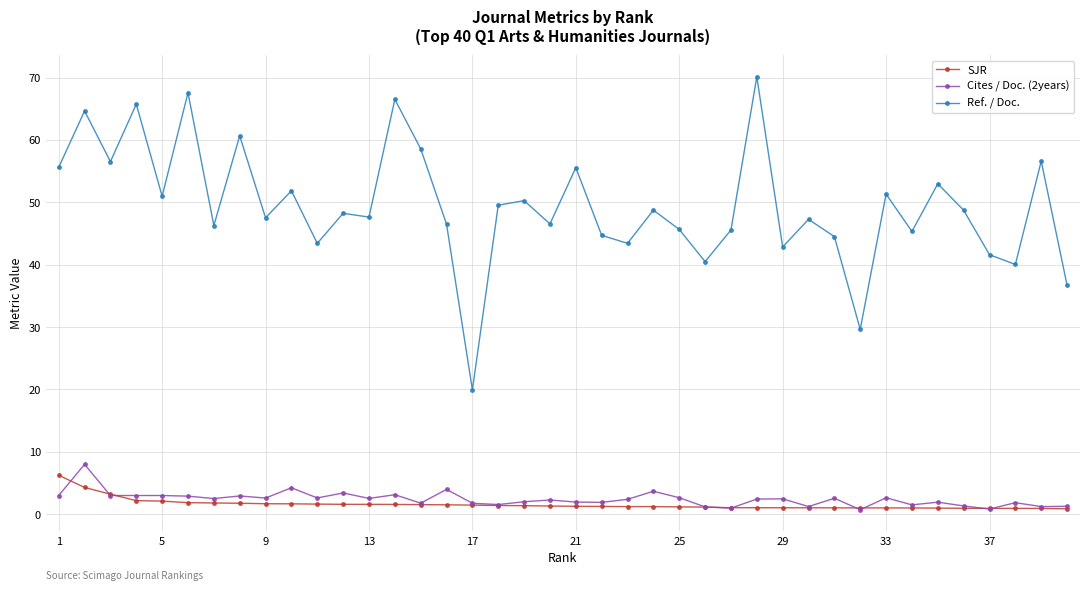

Which series has the widest spread of values?

Ref. / Doc.